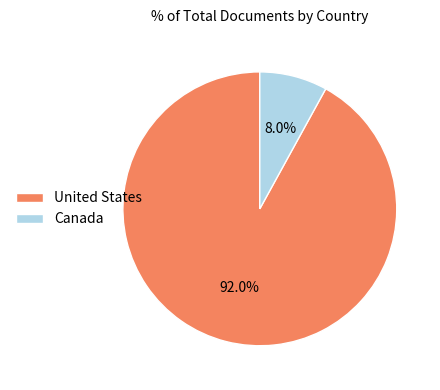

Is Canada the majority of the pie?

No